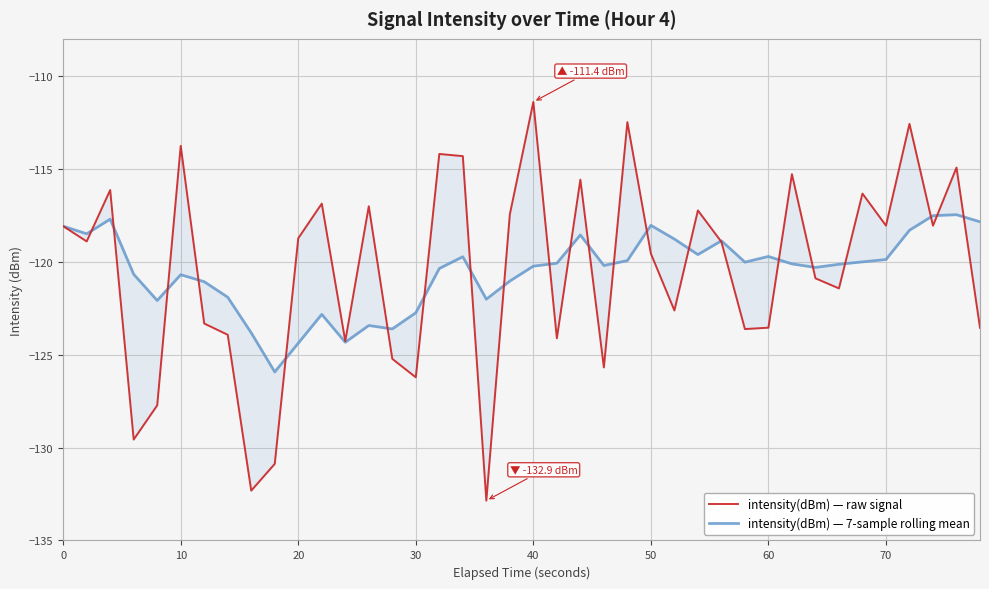

Is the value of intensity(dBm) — raw signal at 39 greater than the value of intensity(dBm) — 7-sample rolling mean at 33?

No